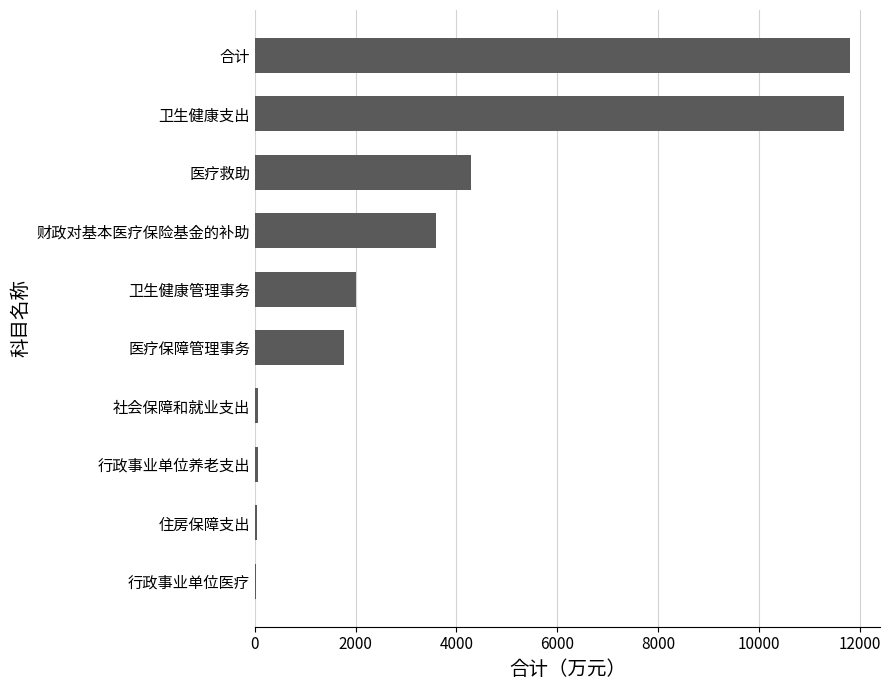

The chart shows a value of 2507.1 at 医疗救助. True or false?

False